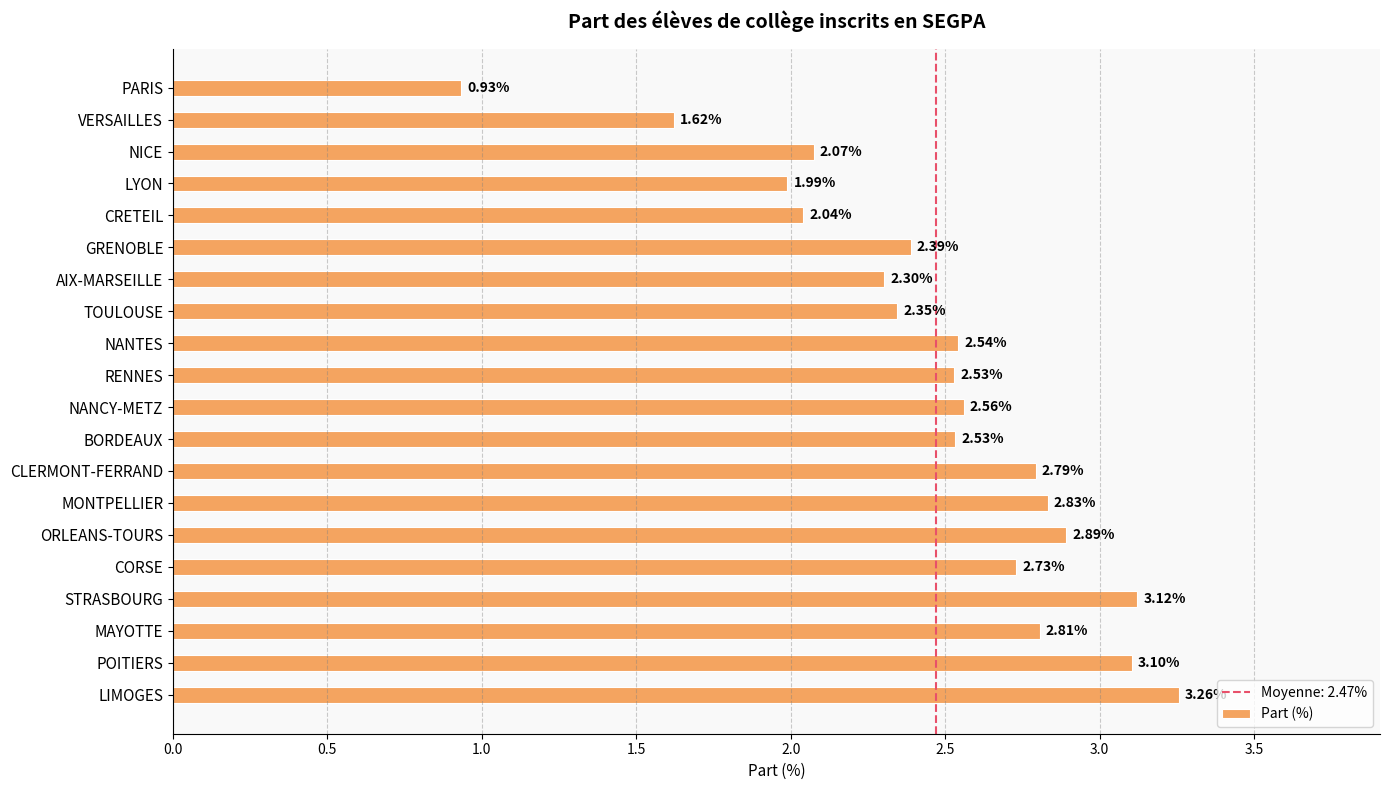

Which has a higher value, POITIERS or NICE?

POITIERS